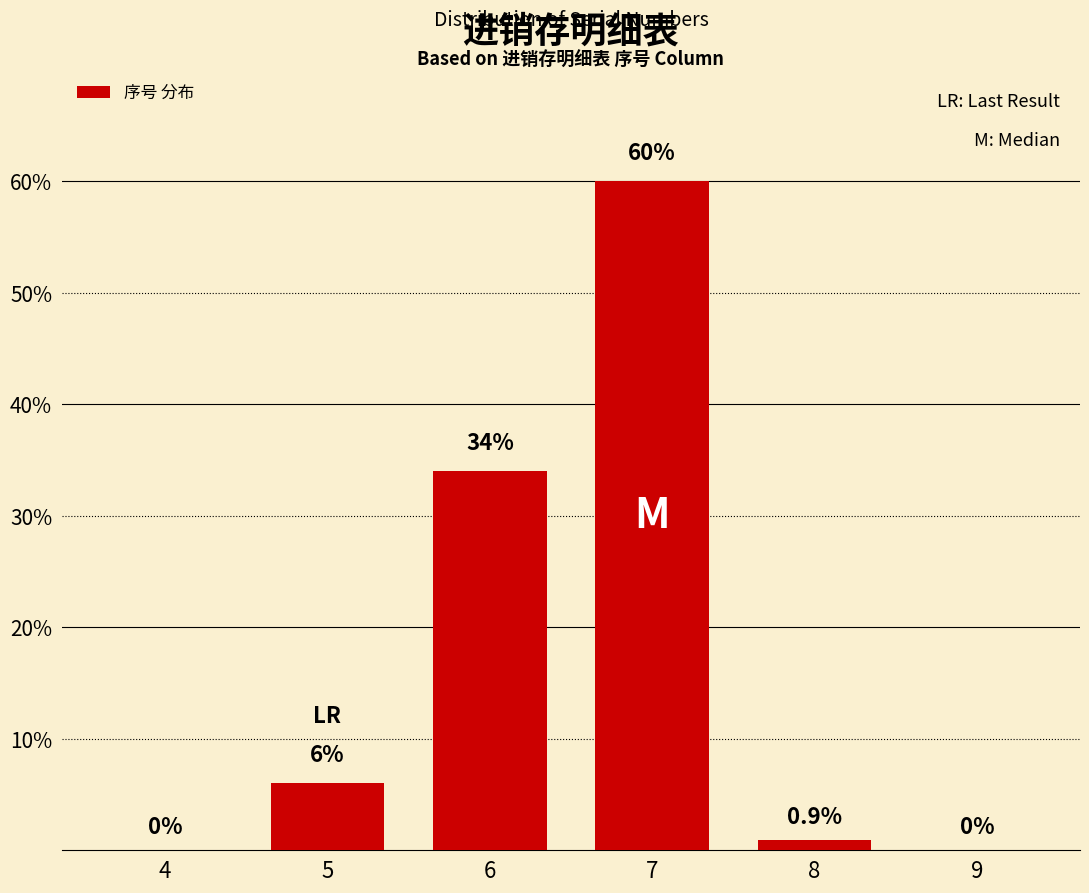

Reading left to right, list all the values displayed in this chart.

4=0.0	5=6.0	6=34.0	7=60.0	8=0.9	9=0.0